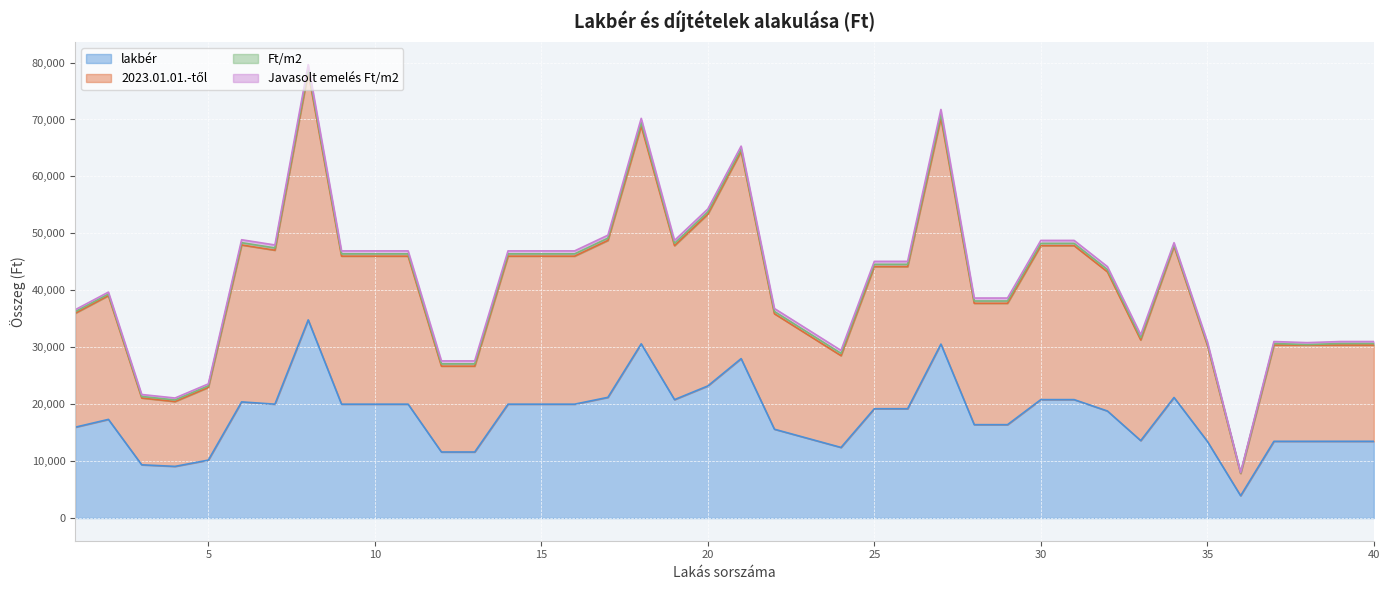

What is the difference between the highest and lowest values at 30?

27960